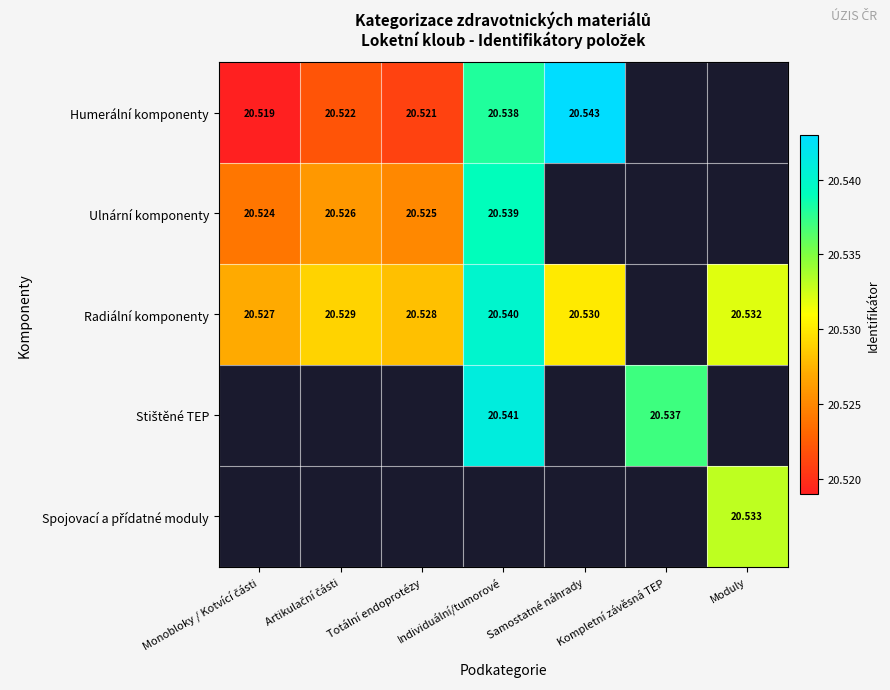

Which series has the widest spread of values?

Humerální komponenty